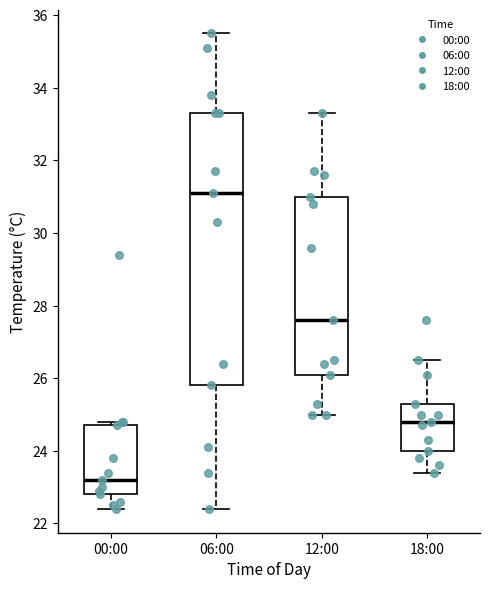

Where does the lower whisker of the box for 00:00 end on the y-axis? The values are not printed on the chart, so give them approximately, as read against the axis.

22.4